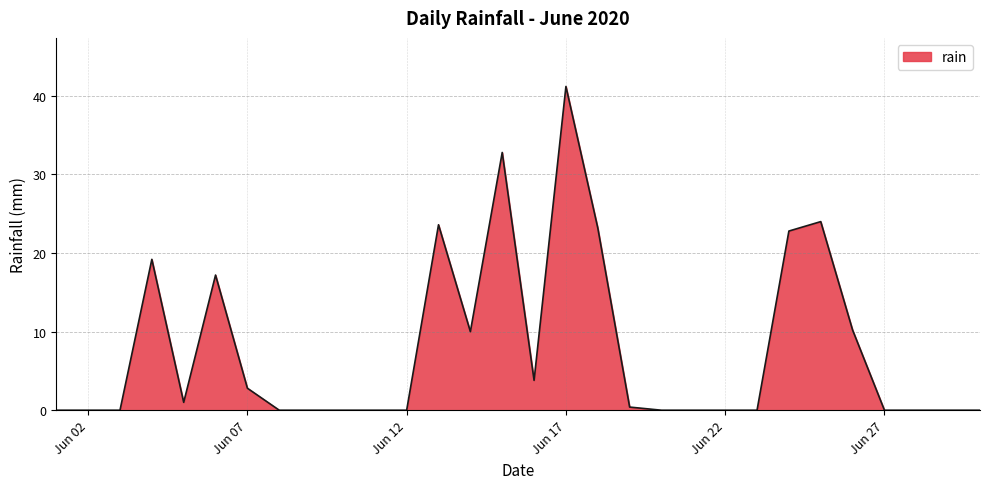

Reading left to right, what are all the values shown in this chart?

0.0	0.0	0.0	19.2	1.0	17.2	2.8	0.0	0.0	0.0	0.0	0.0	23.6	10.0	32.8	3.8	41.2	23.2	0.4	0.0	0.0	0.0	0.0	22.8	24.0	10.2	0.0	0.0	0.0	0.0